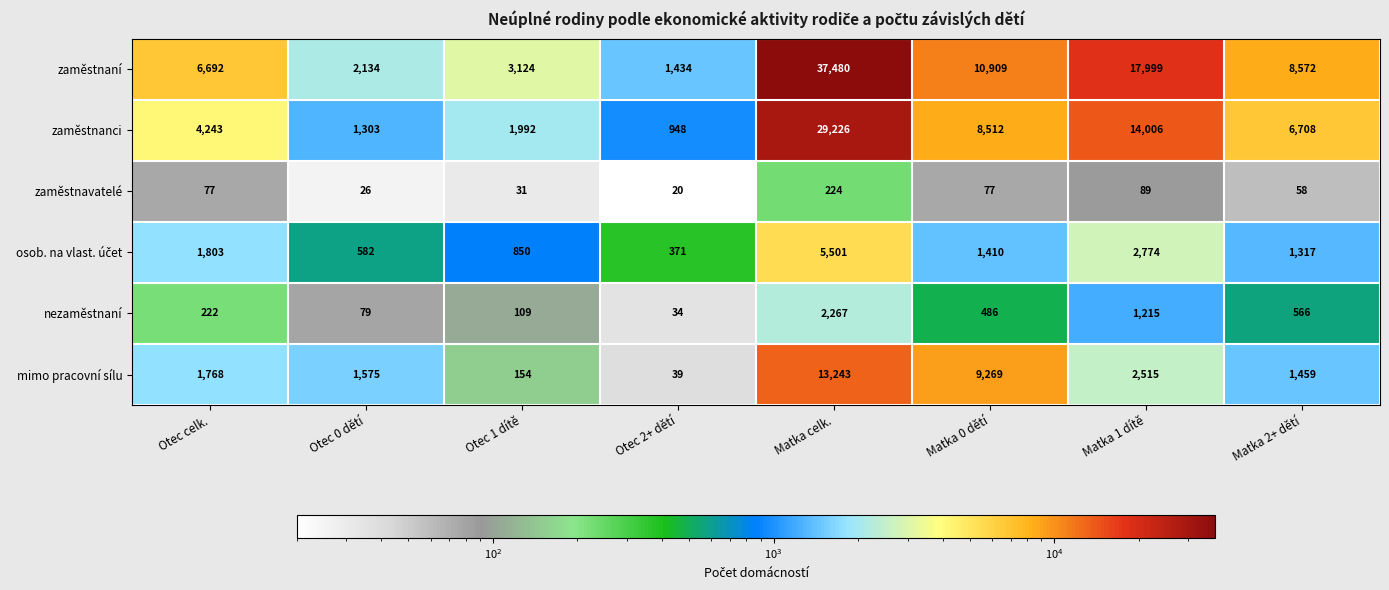

What is the greatest value displayed?

37480